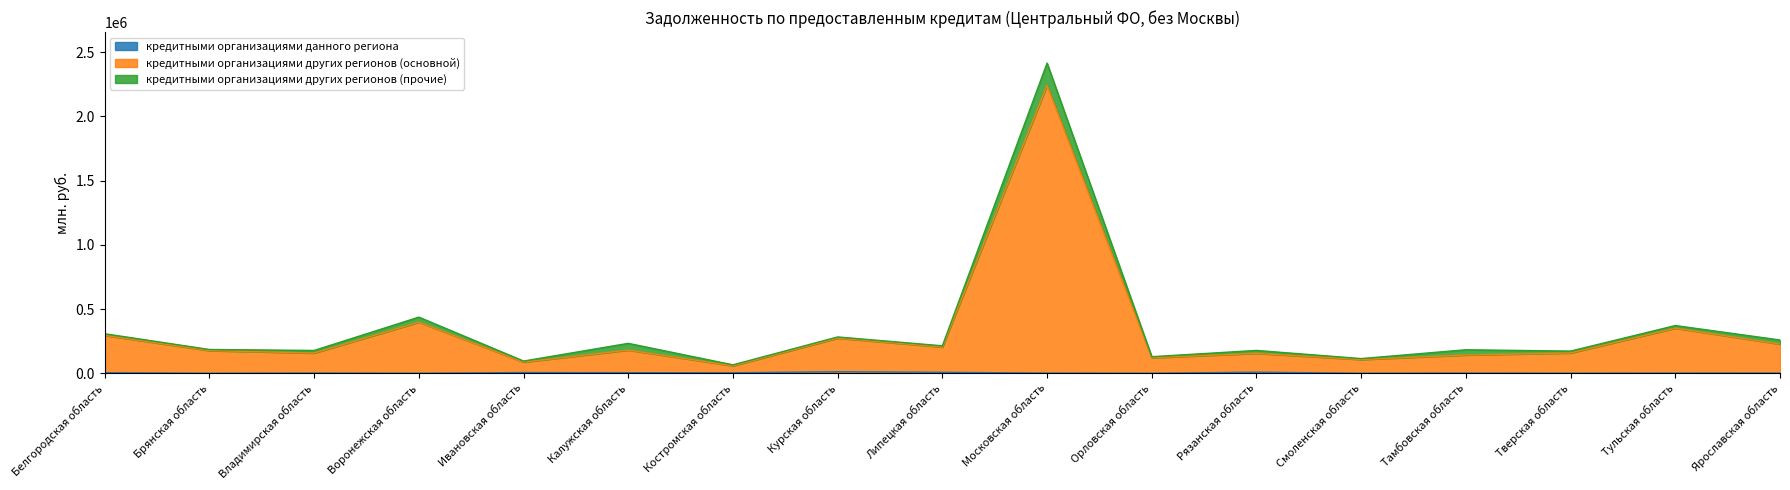

Does the chart have visible grid lines?

No